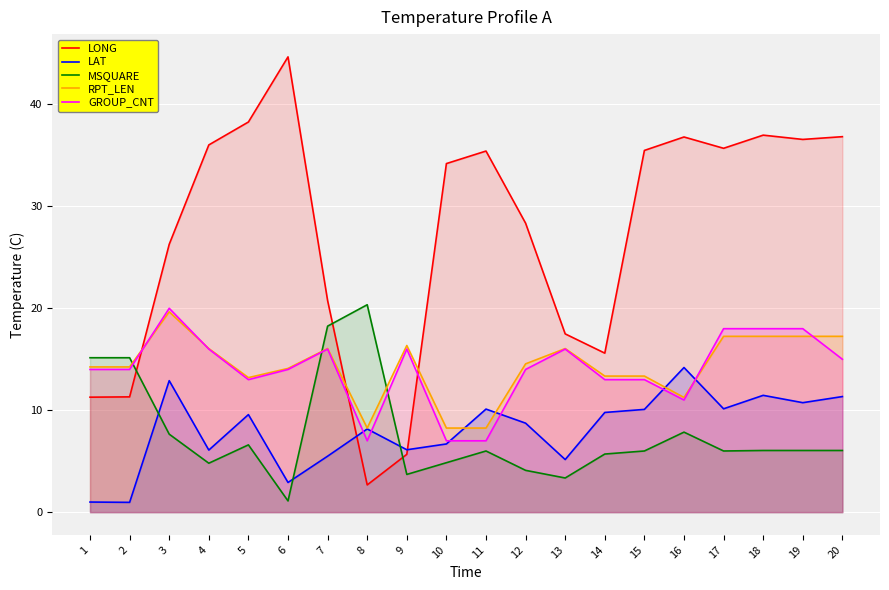

What is the value of the LONG point at the 9th from the left?

5.7